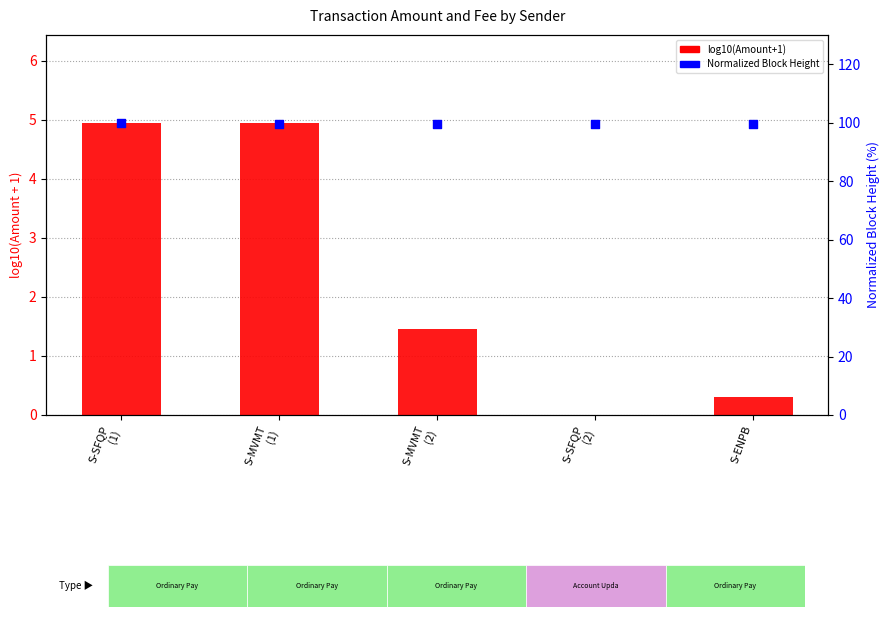

Which series has the widest spread of Y values?

log10(Amount+1)